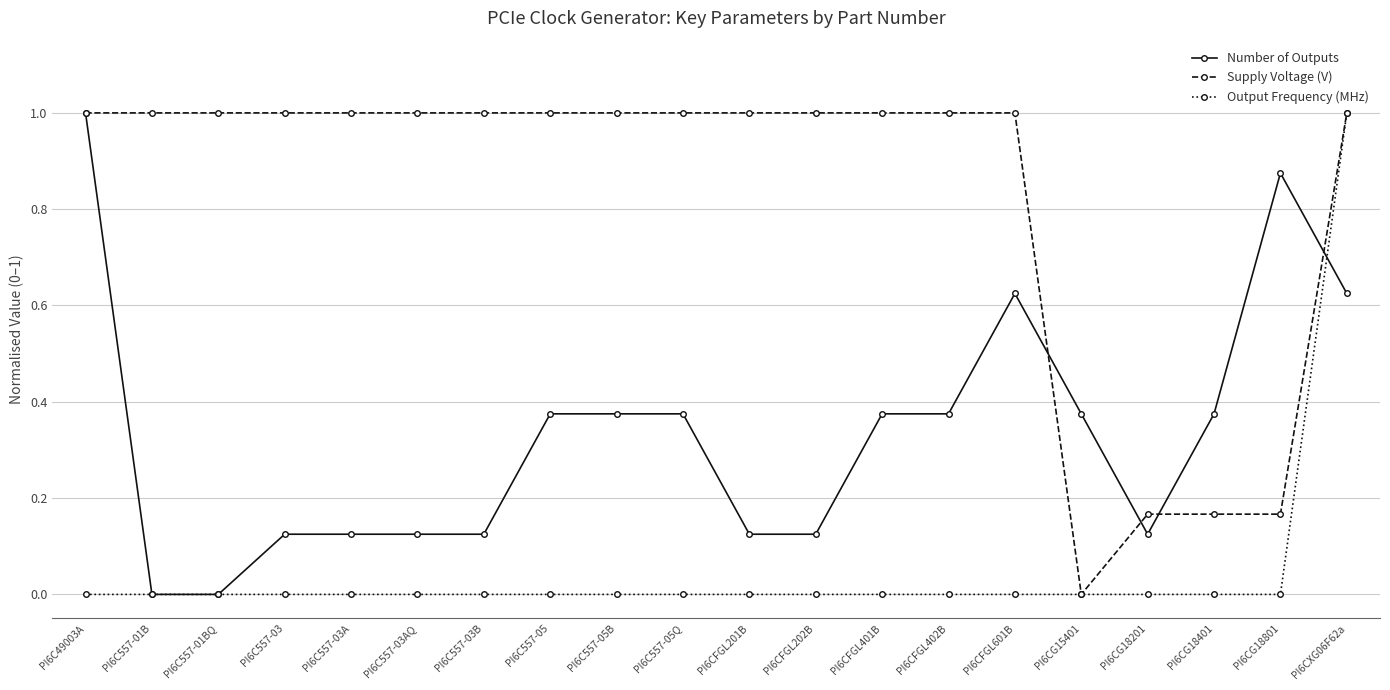

List the series in order of their overall mean, highest first.

Supply Voltage (V), Number of Outputs, Output Frequency (MHz)